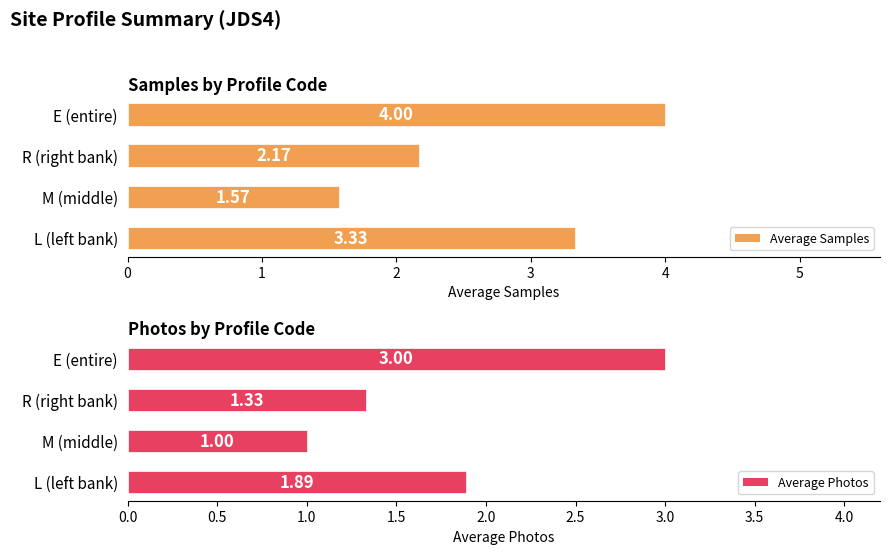

The value of Average Photos at R (right bank) is 0.5. True or false?

False